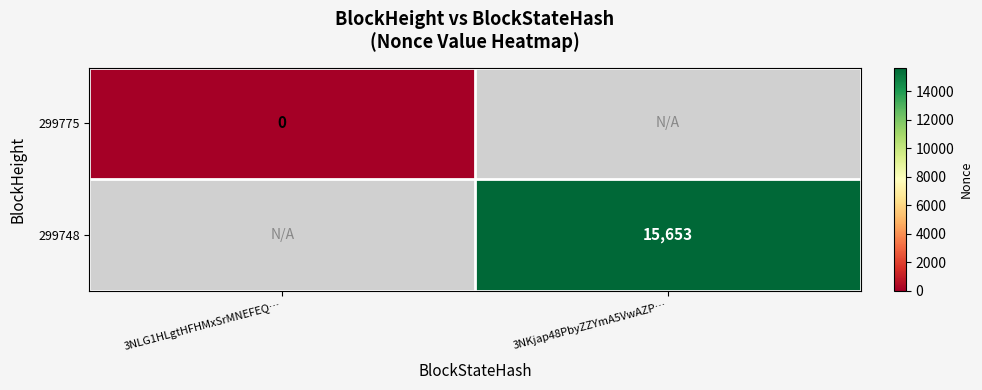

Is it true that 299775 equals 0.0 at 3NLG1HLgtHFHMxSrMNEFEQ…?

True